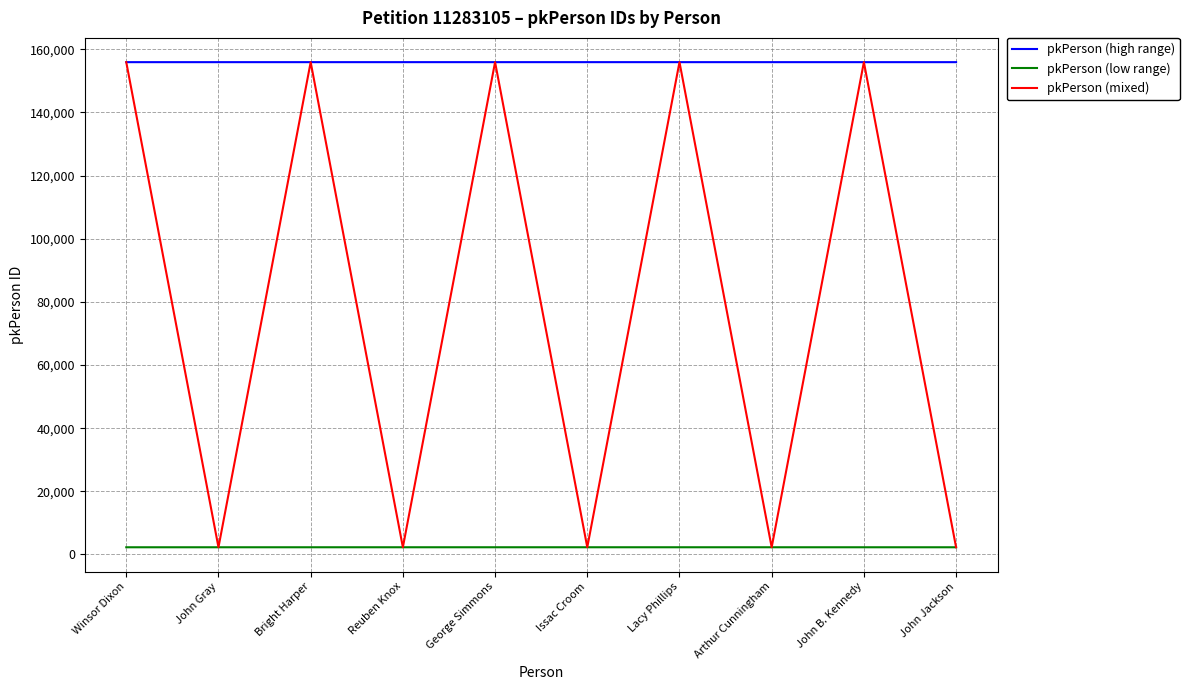

Which series has the widest spread of values?

pkPerson (mixed)